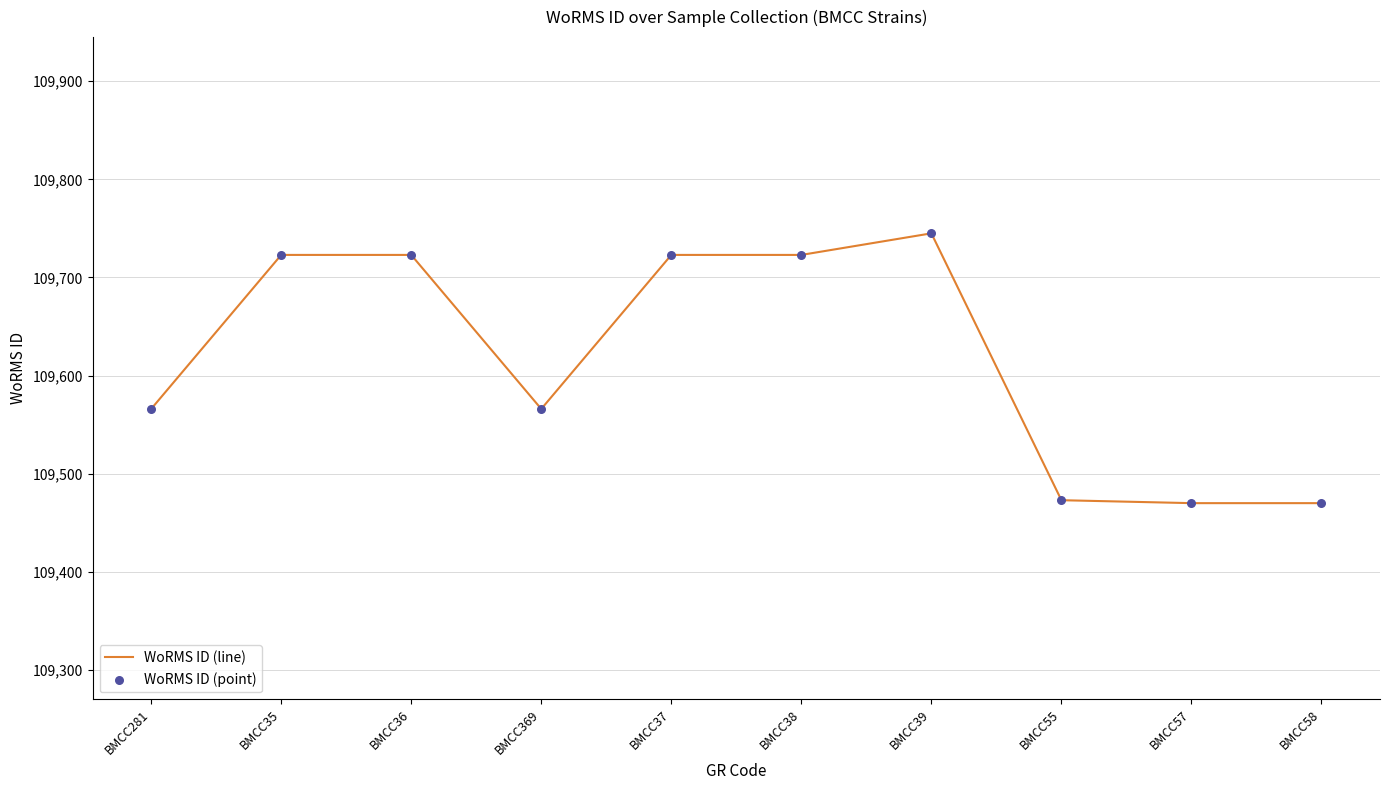

What is the difference between the values at BMCC281 and BMCC35?

157